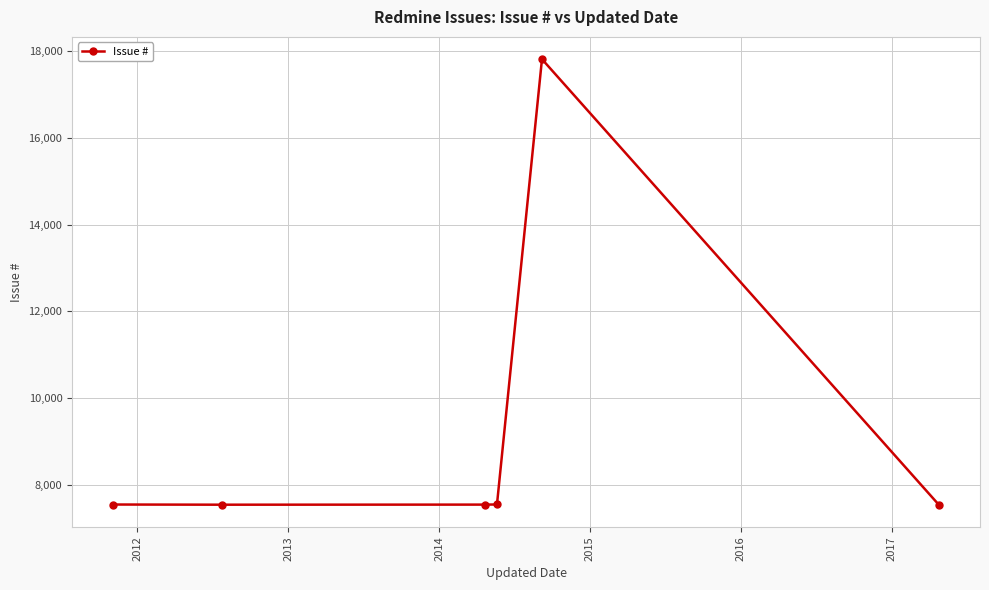

True or false: there are more than 2 points higher than both neighbors.

False